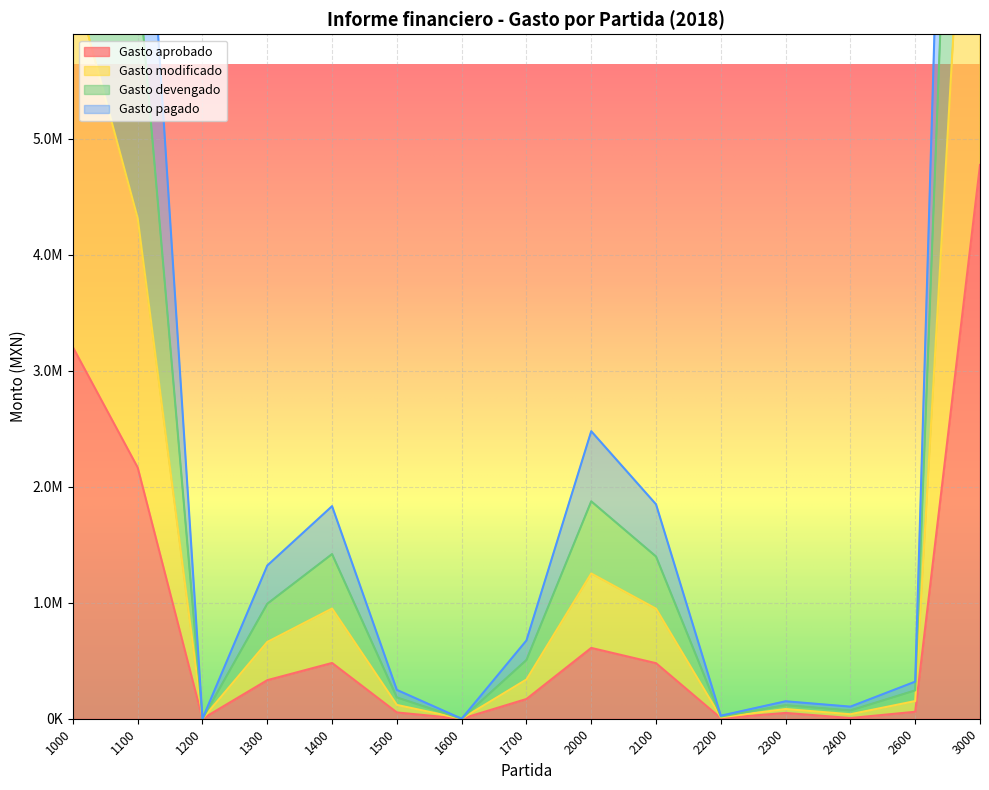

The value of Gasto devengado at 1400 is 949719.8. True or false?

True